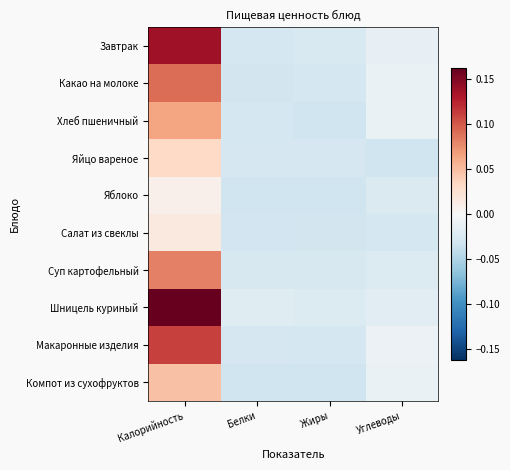

At which category is the sum across all series the highest?

Калорийность